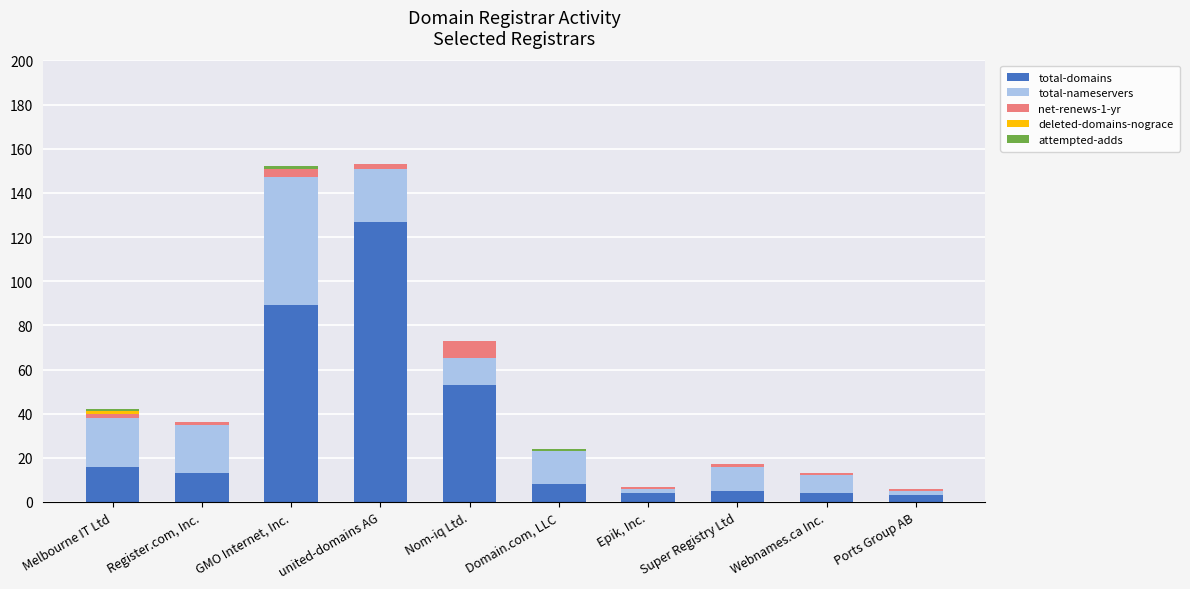

Which category has the highest value in the total-domains series?

united-domains AG